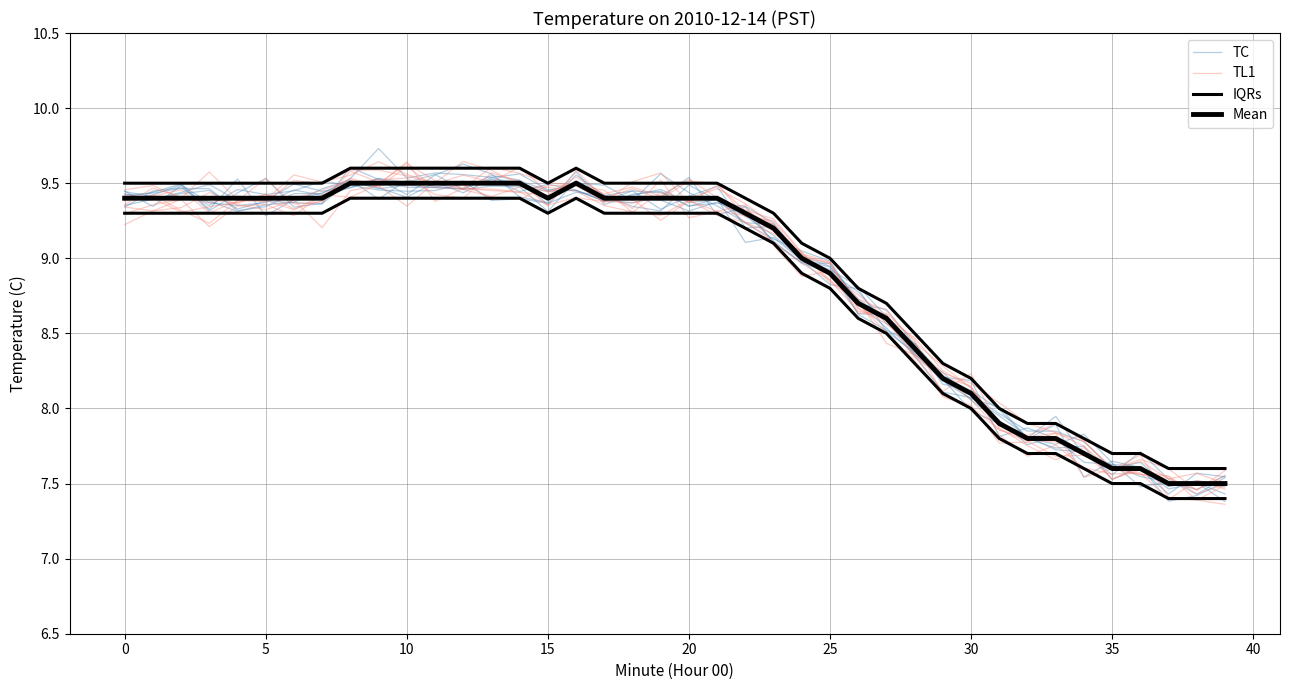

The value of TC at 22 is 3.8. True or false?

False